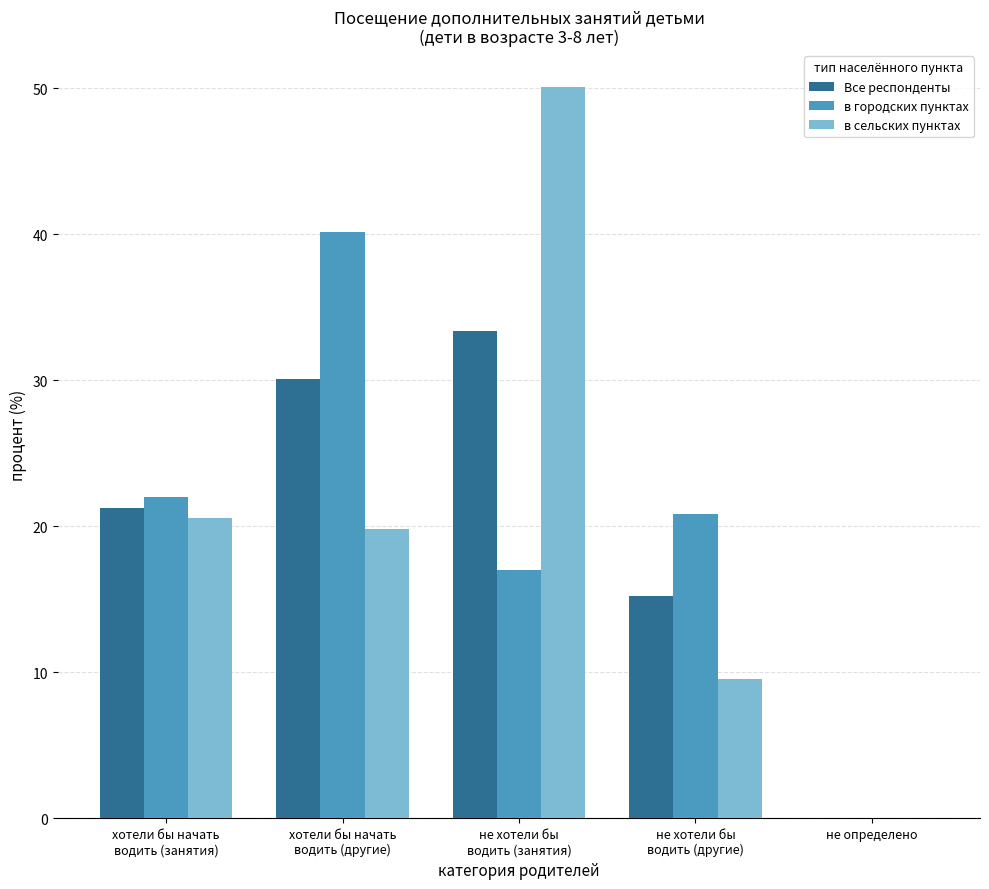

Is it true that в городских пунктах equals 35.7 at хотели бы начать
водить (занятия)?

False